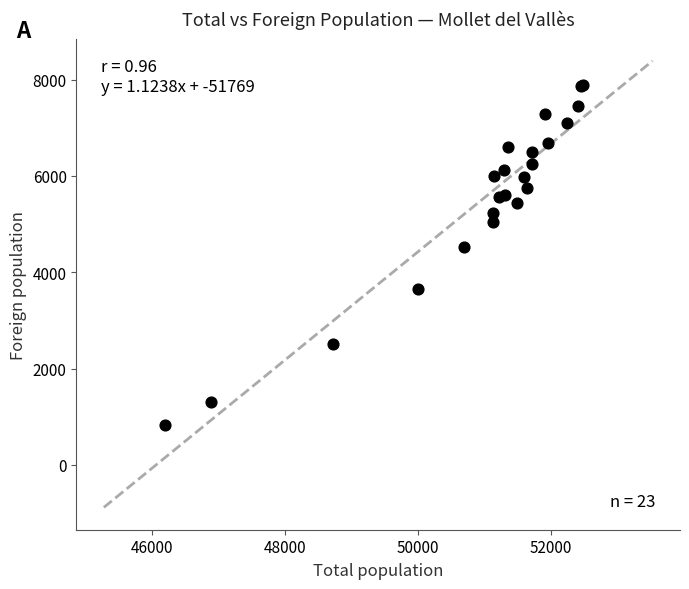

What Y value in the scatter plot is closest to 4357?

4532